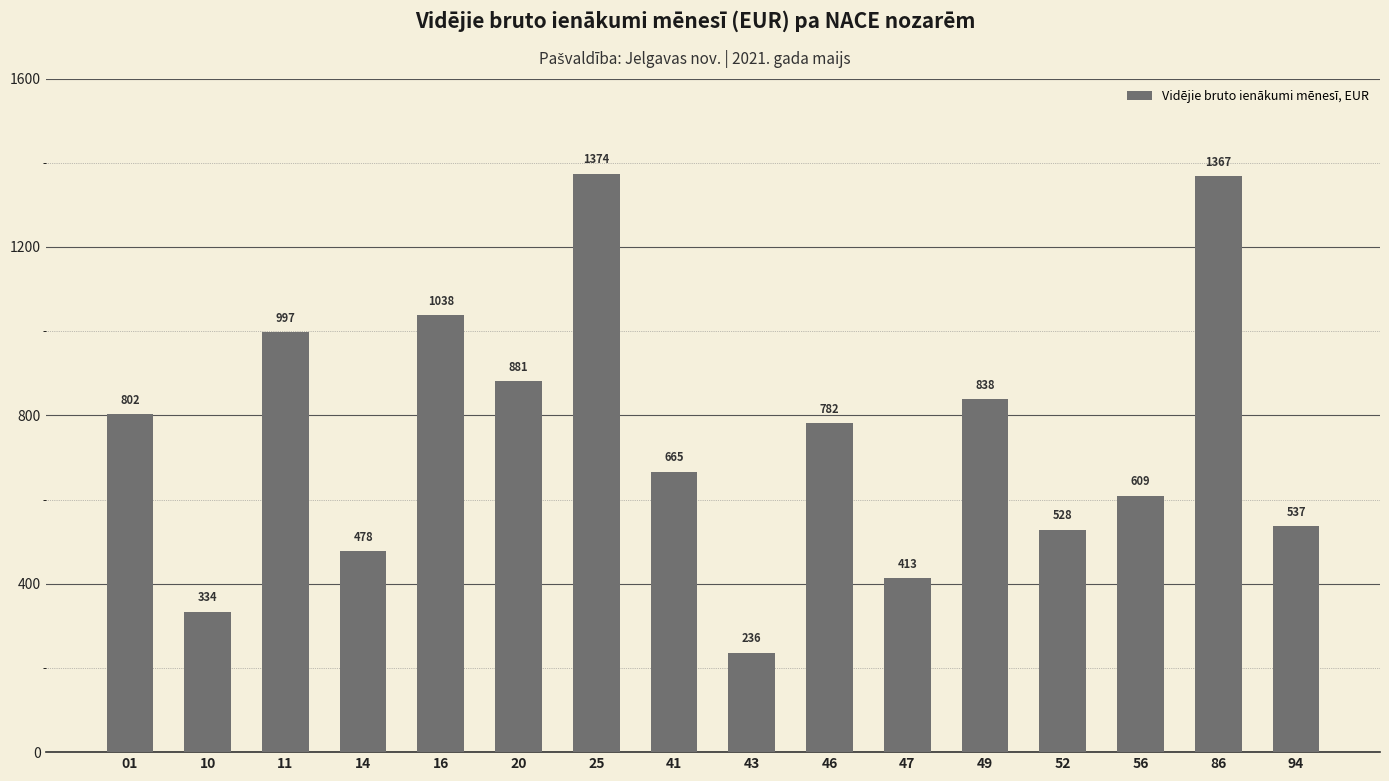

What is the value of the 14th bar from the left?

609.1